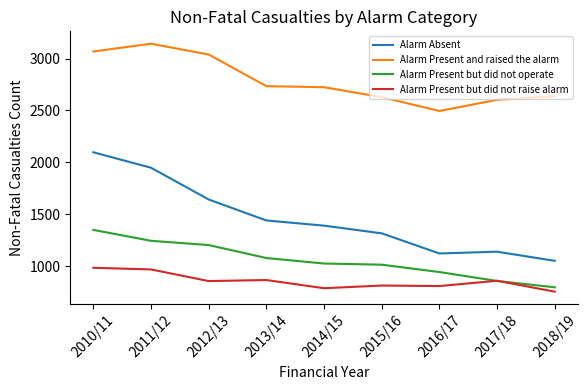

At which category is the sum across all series the highest?

2010/11